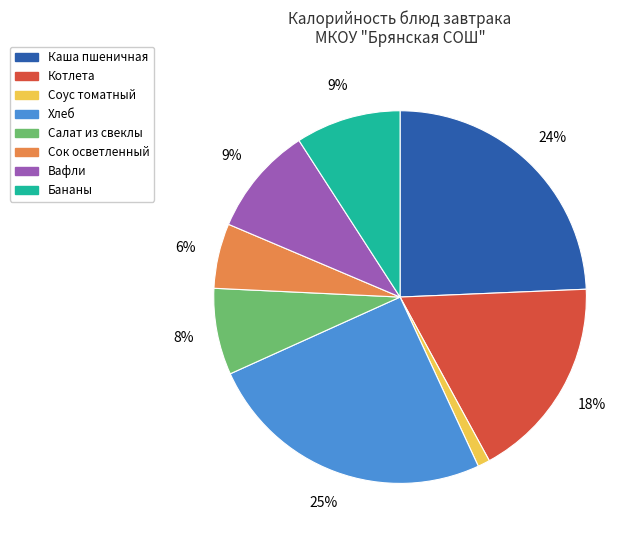

What is the ratio of the value at Соус томатный to the value at Сок осветленный?

0.2